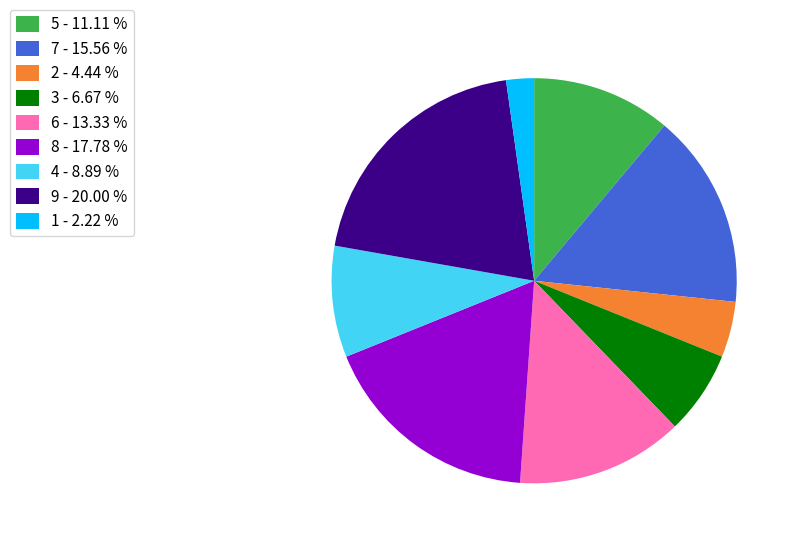

Does any single category account for the majority?

No